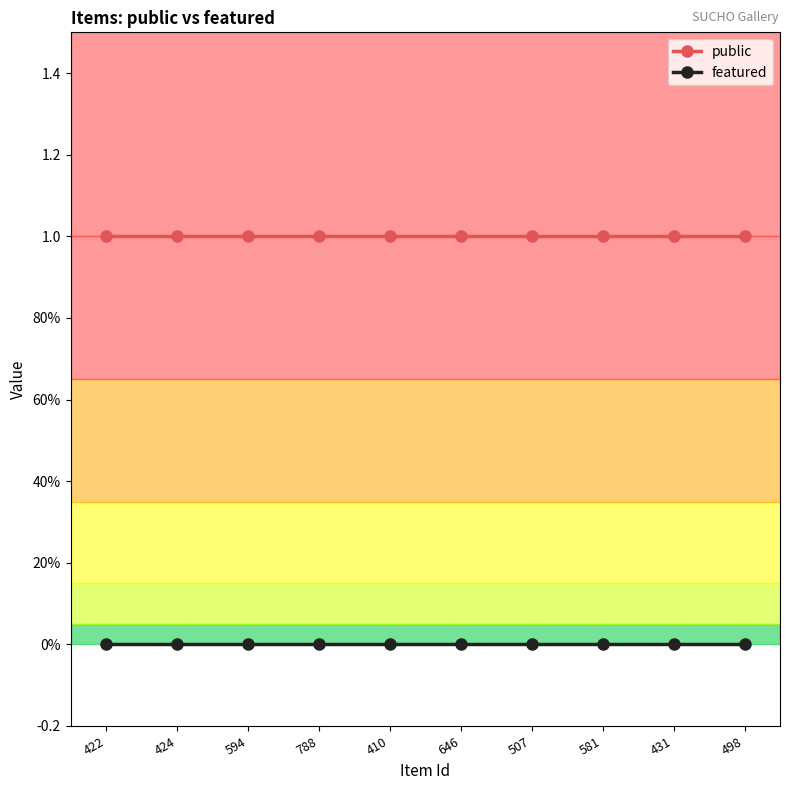

What is the label of the 8th point from the left?

581